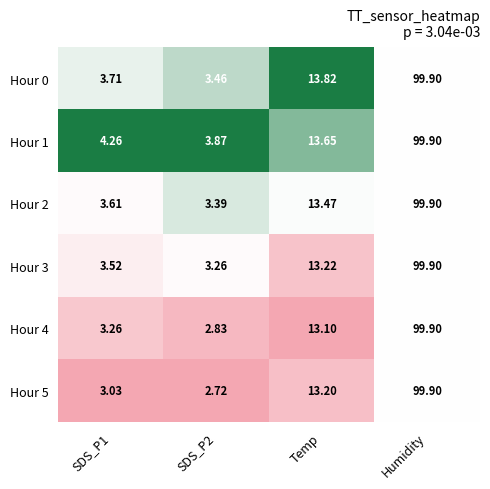

At which category is the sum across all series the highest?

Humidity